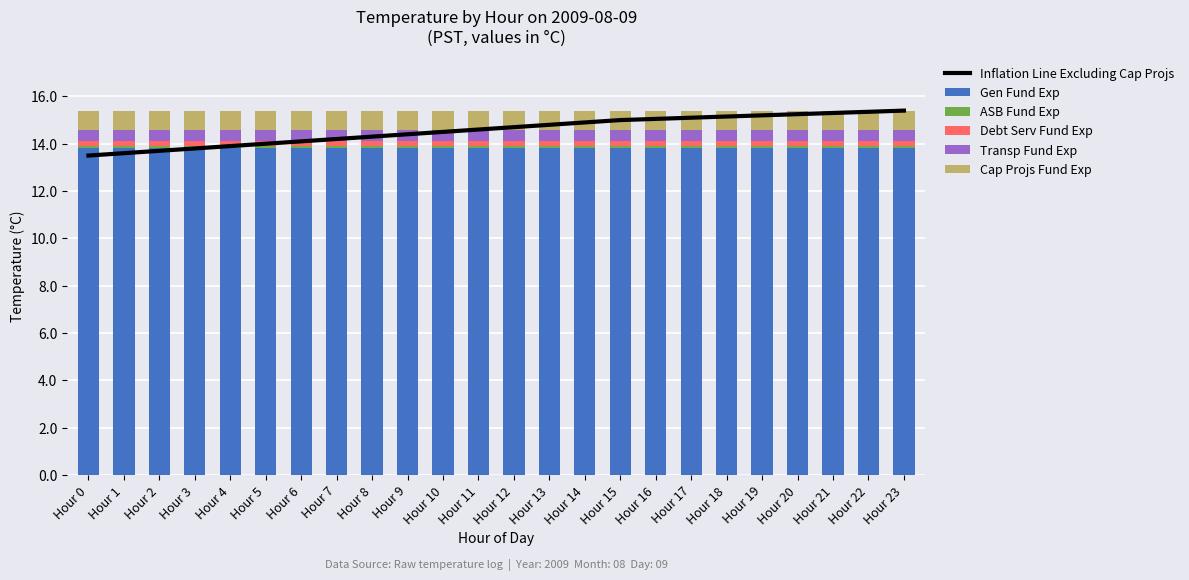

The value of Gen Fund Exp at Hour 13 is 13.8. True or false?

True